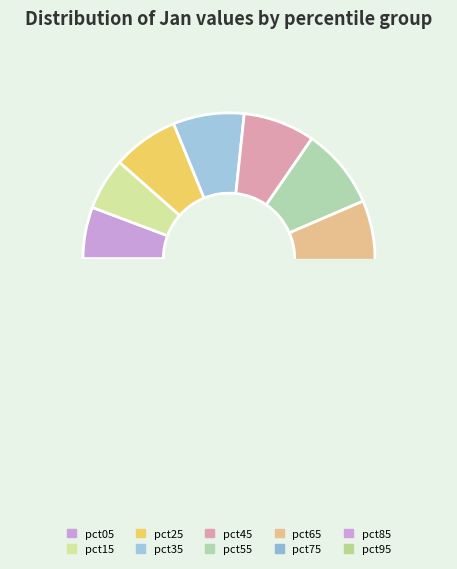

Is it true that pct35 is 1% of the pie?

False